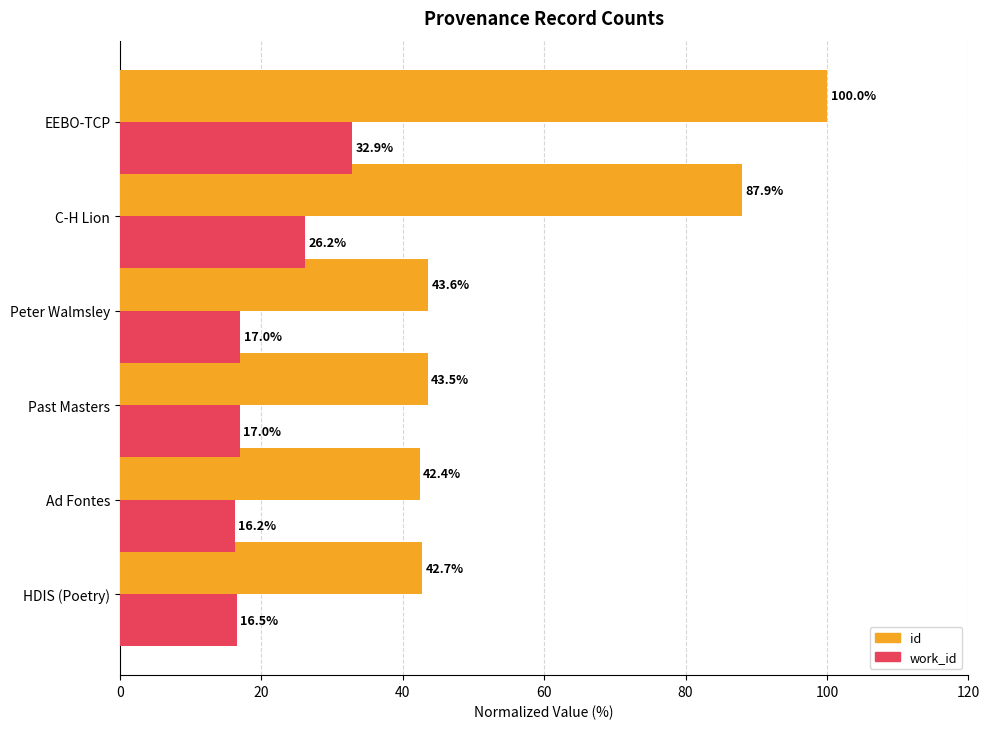

What is the difference between the second highest and second lowest values in the work_id series?

9.7